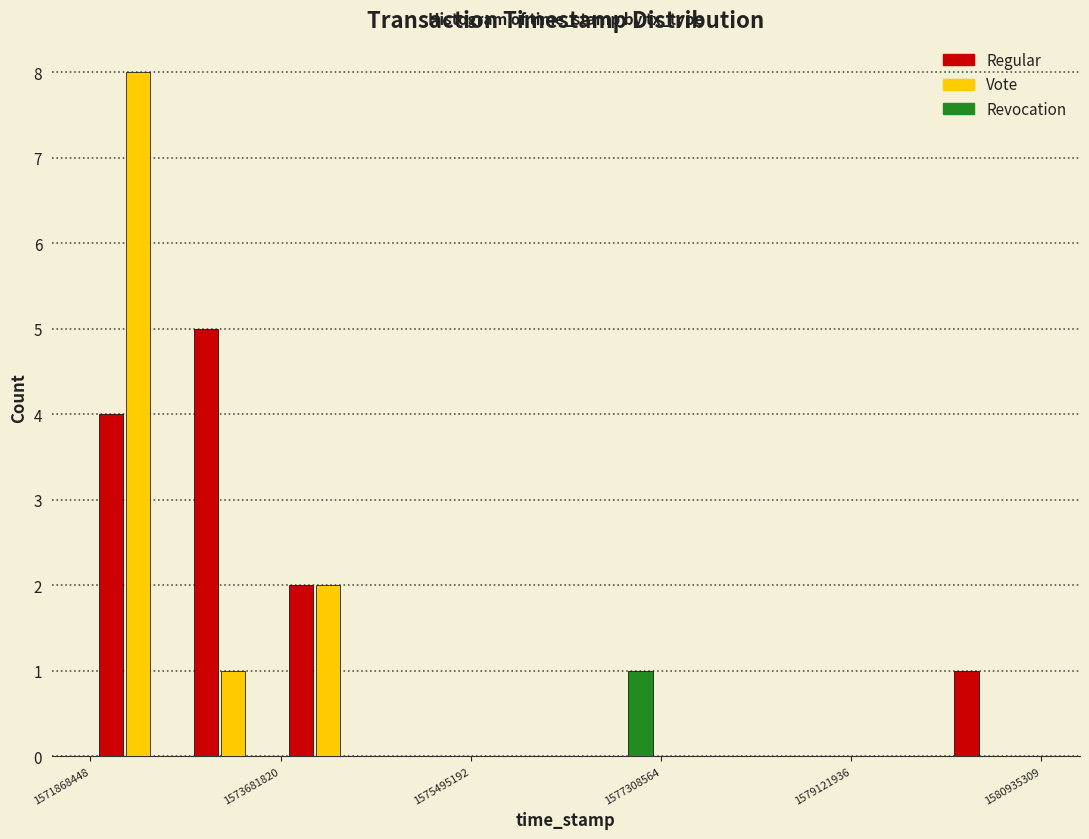

In the Revocation series, which range on the x-axis has the tallest bar?

1576400000 to 1577400000